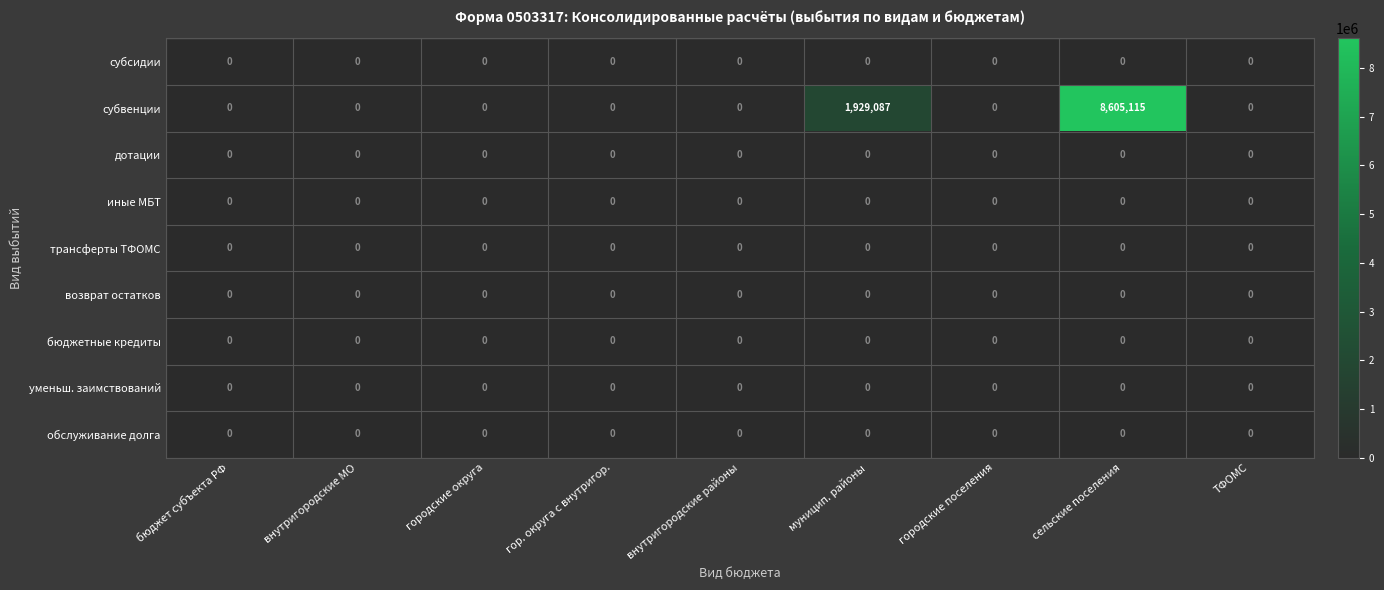

What is the greatest value displayed?

8605115